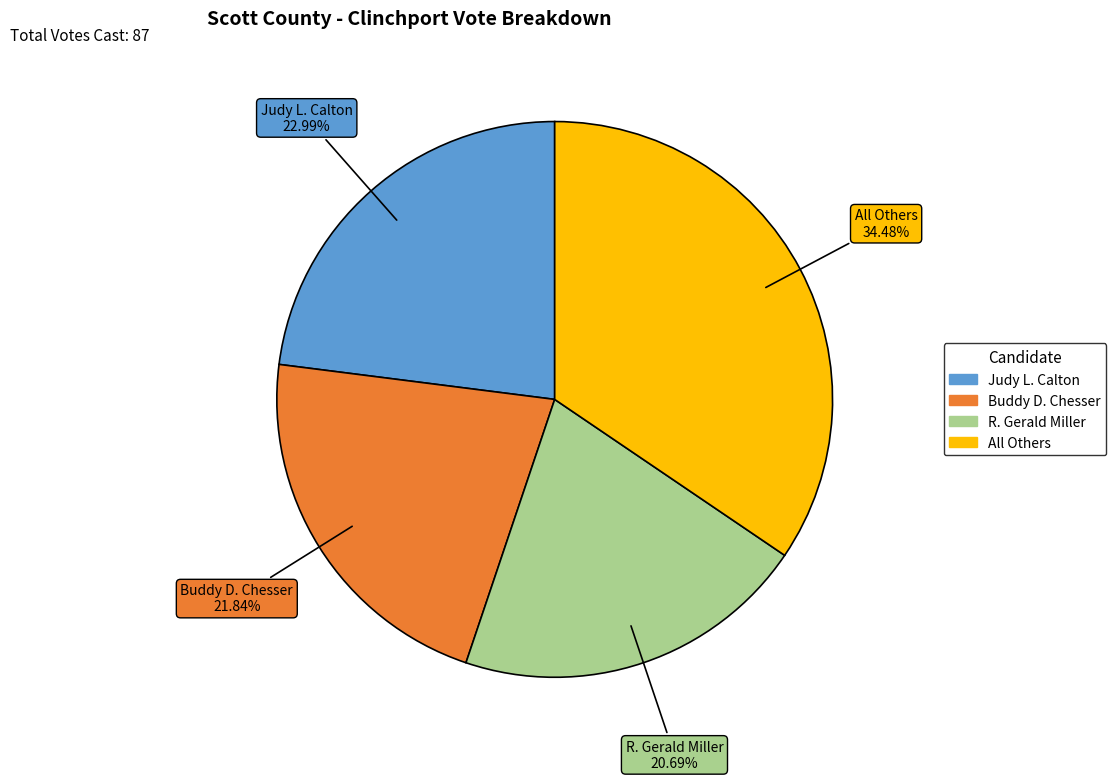

To the nearest percent, what is the average slice percentage?

25%